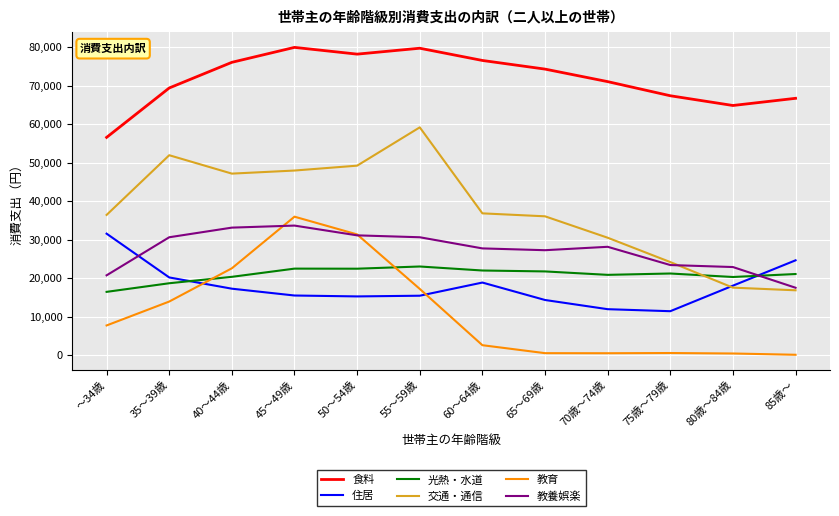

The value of 交通・通信 at ～34歳 is 51172. True or false?

False